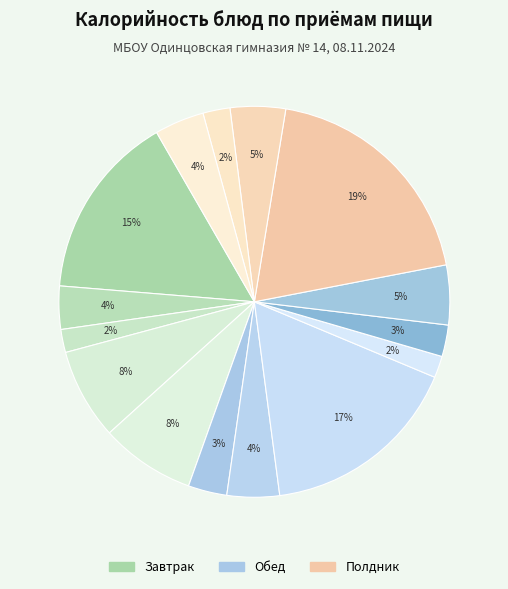

Which slice is the largest?

Сырники из творога